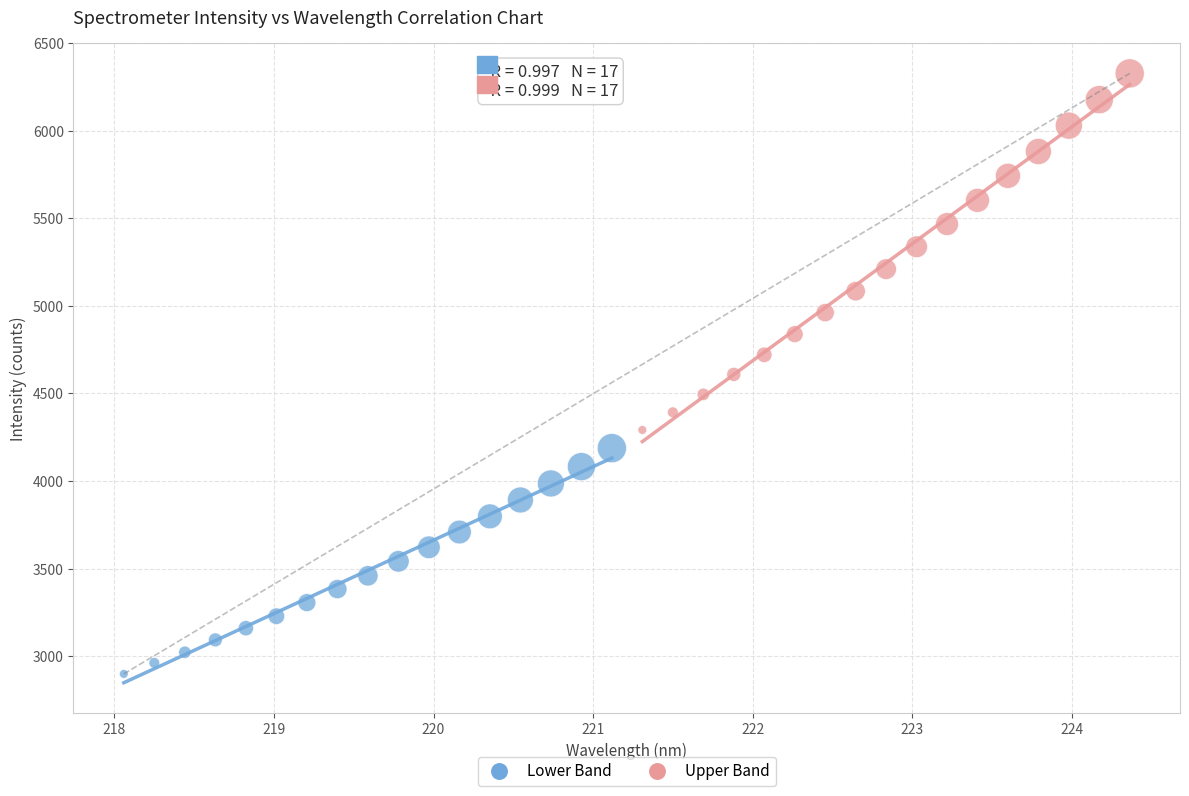

Which series contains the lowest Y value?

Lower Band